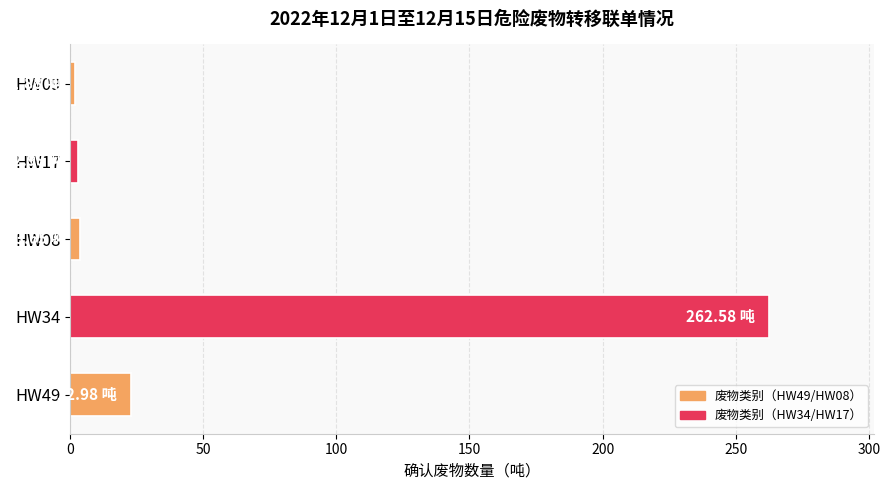

What is the difference between the second highest and minimum values?

21.1